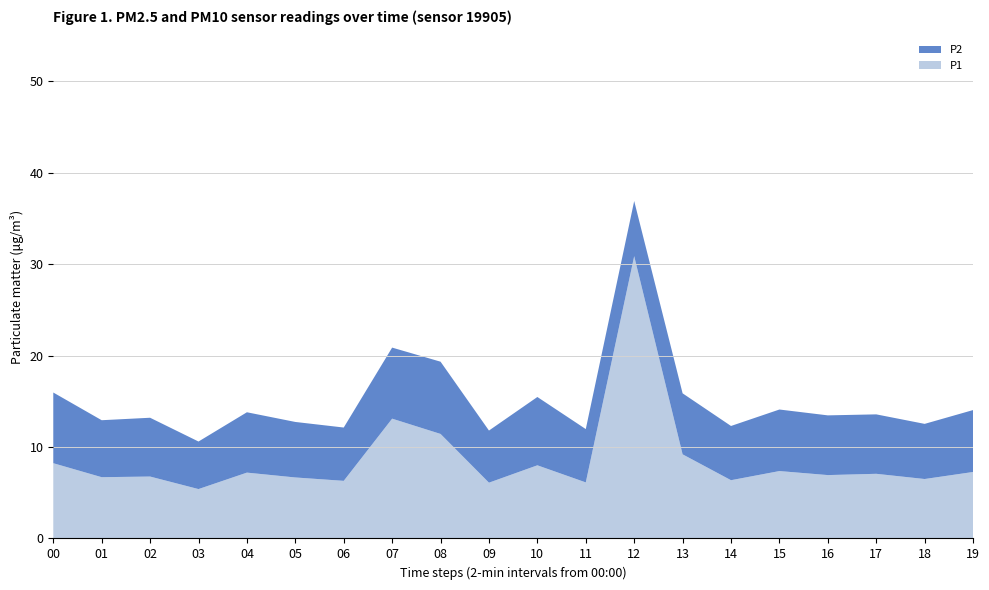

Reading left to right, list all the values displayed in this chart.

P1: 00=8.2	01=6.7	02=6.8	03=5.4	04=7.2	05=6.7	06=6.3	07=13.1	08=11.4	09=6.1	10=8.0	11=6.1	12=30.9	13=9.2	14=6.4	15=7.4	16=6.9	17=7.1	18=6.5	19=7.3
P2: 00=7.7	01=6.2	02=6.4	03=5.2	04=6.6	05=6.1	06=5.8	07=7.8	08=7.9	09=5.7	10=7.5	11=5.8	12=6.0	13=6.7	14=5.9	15=6.7	16=6.5	17=6.5	18=6.0	19=6.8